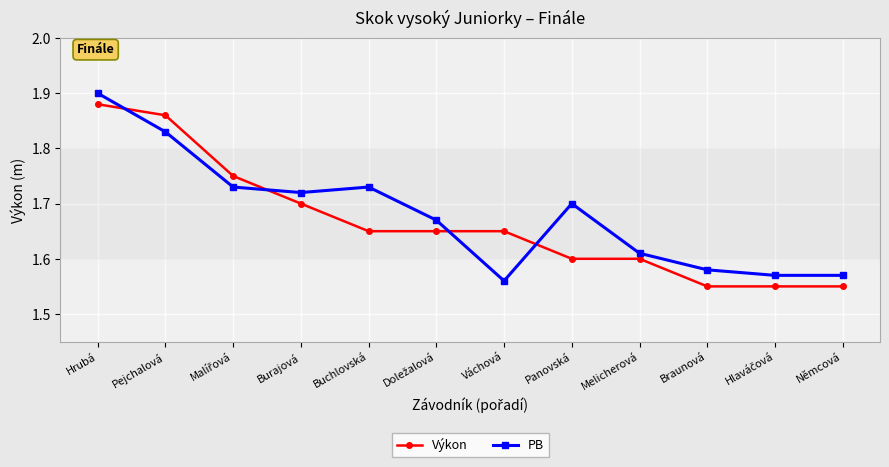

Which series has the largest range (max minus min)?

PB